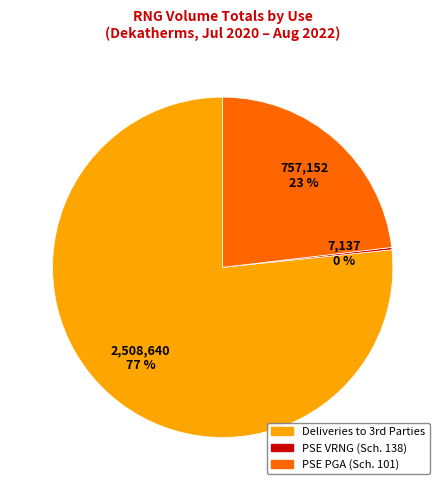

To the nearest percent, what is the average slice percentage?

33%